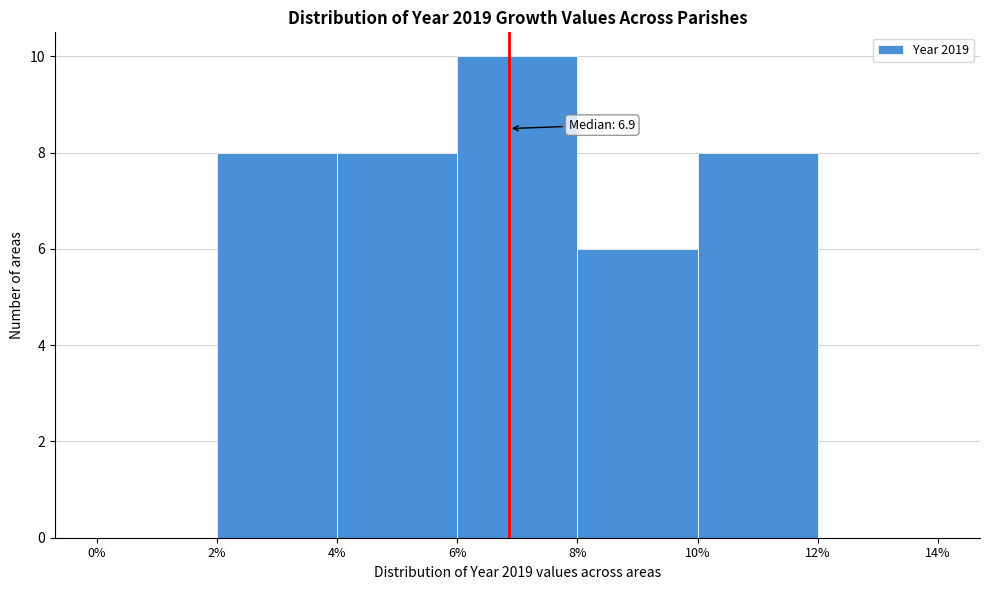

Over which range of the x-axis is the bar tallest?

6% to 8%